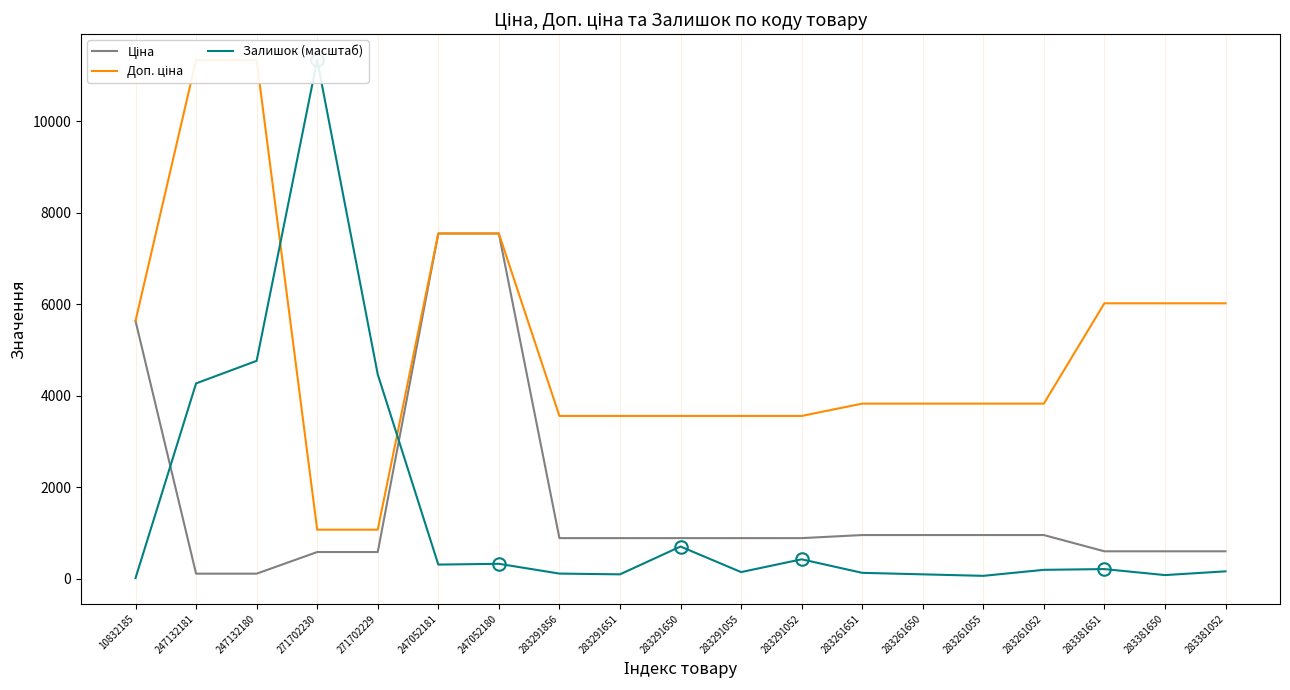

True or false: Доп. ціна has a value of 5636.0 at 10832185.

True